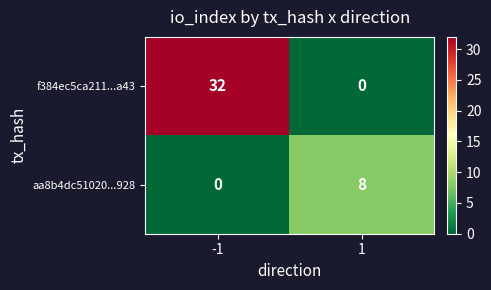

At which category is the sum across all series the highest?

-1